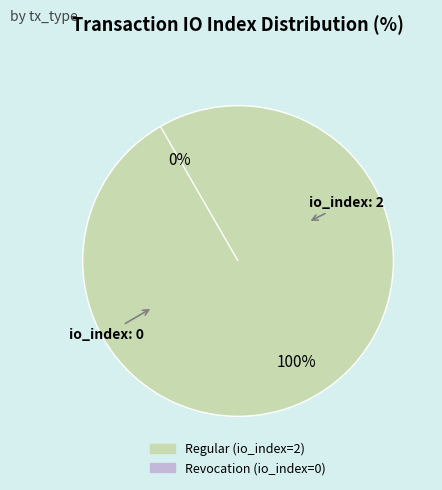

Is Regular the majority of the pie?

Yes